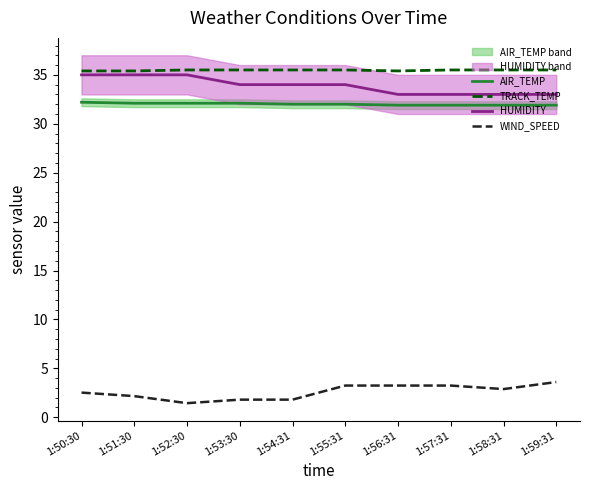

What is the sum of the WIND_SPEED values at 1:50:30 and 1:57:31?

5.8